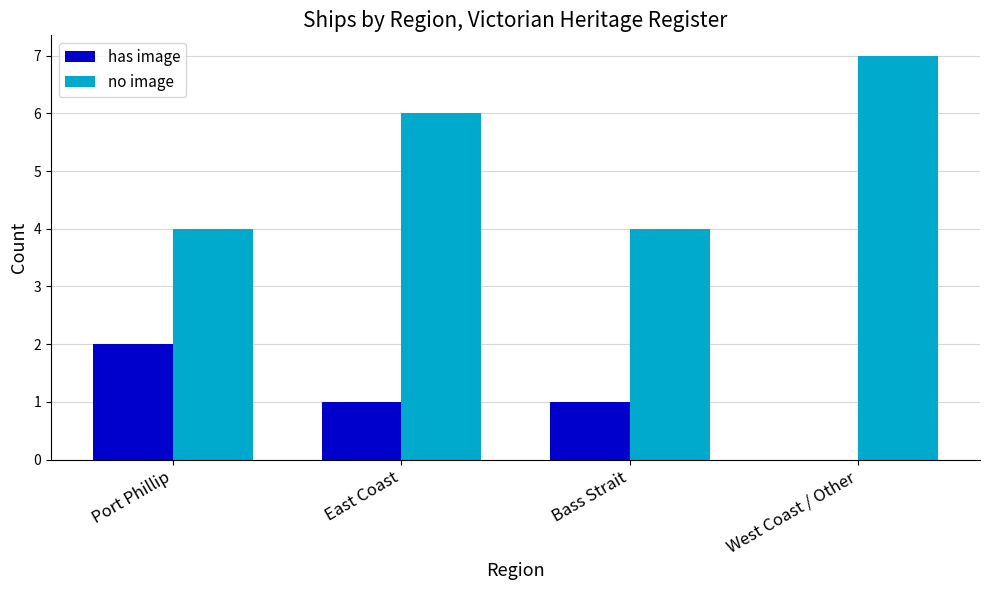

Is the value of has image at East Coast greater than the value of no image at Port Phillip?

No